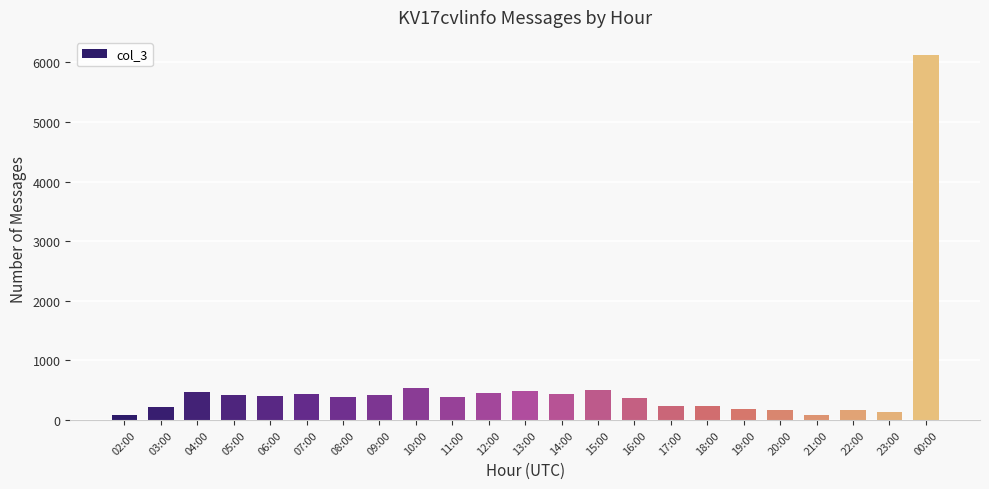

What is the label of the 23rd bar from the left?

00:00